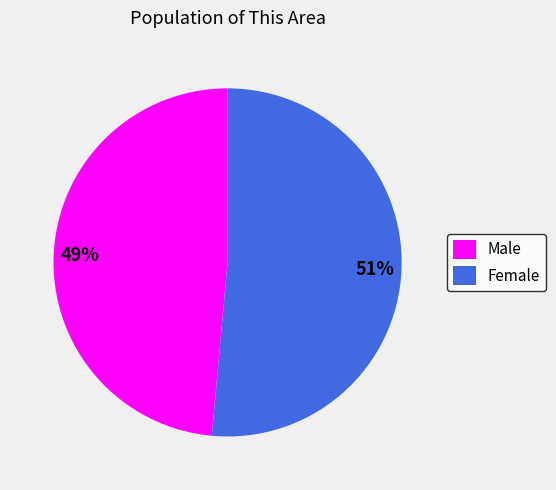

Which slice is the smallest?

Male